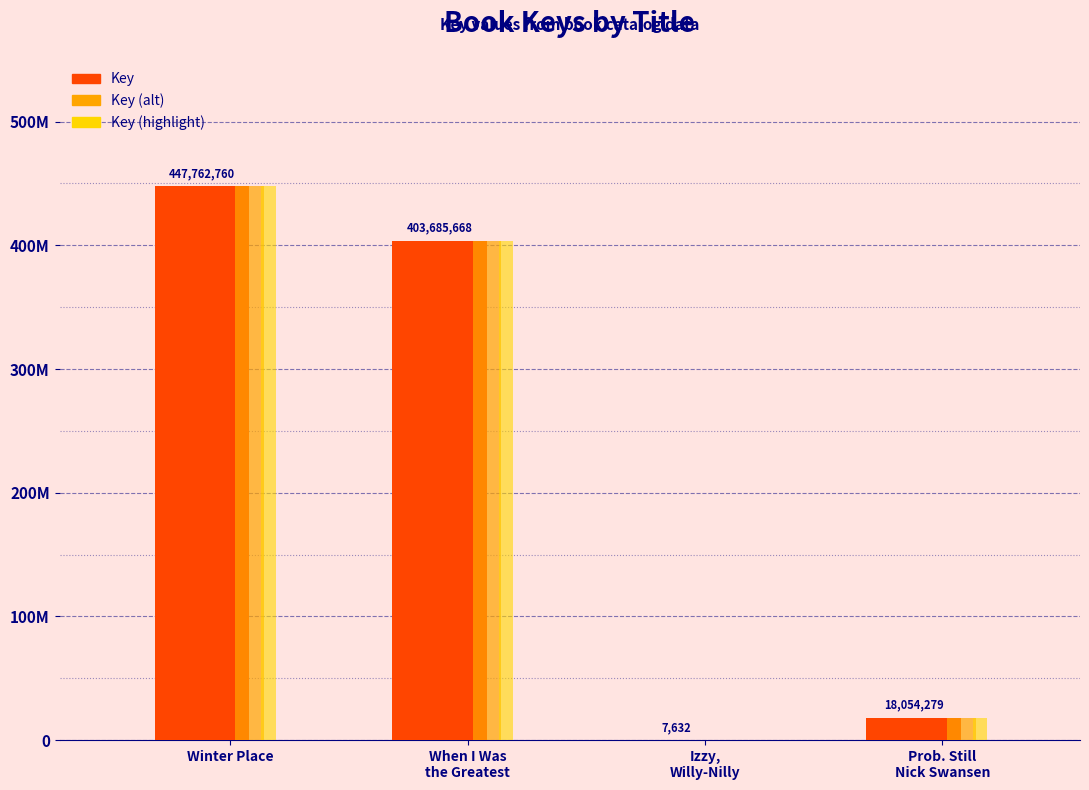

At which category is the sum across all series the highest?

Winter Place